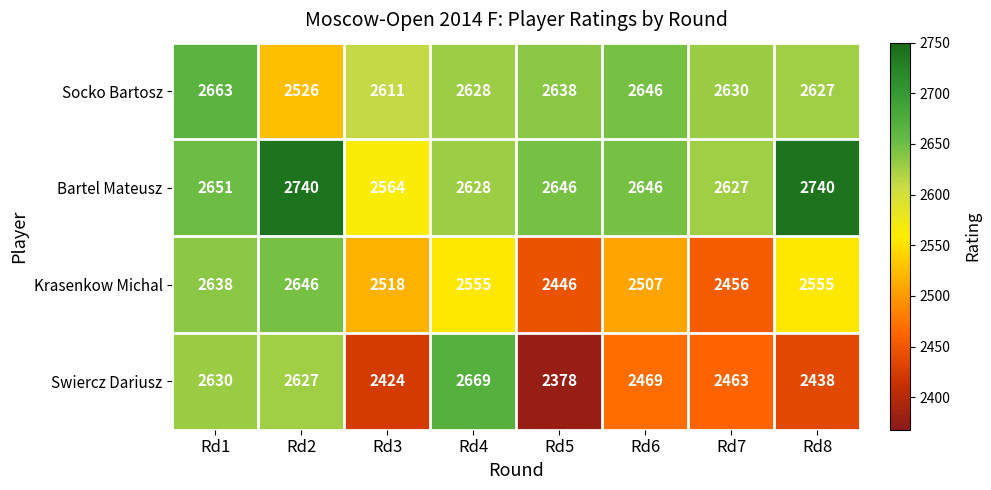

Which series has the widest spread of values?

Swiercz Dariusz